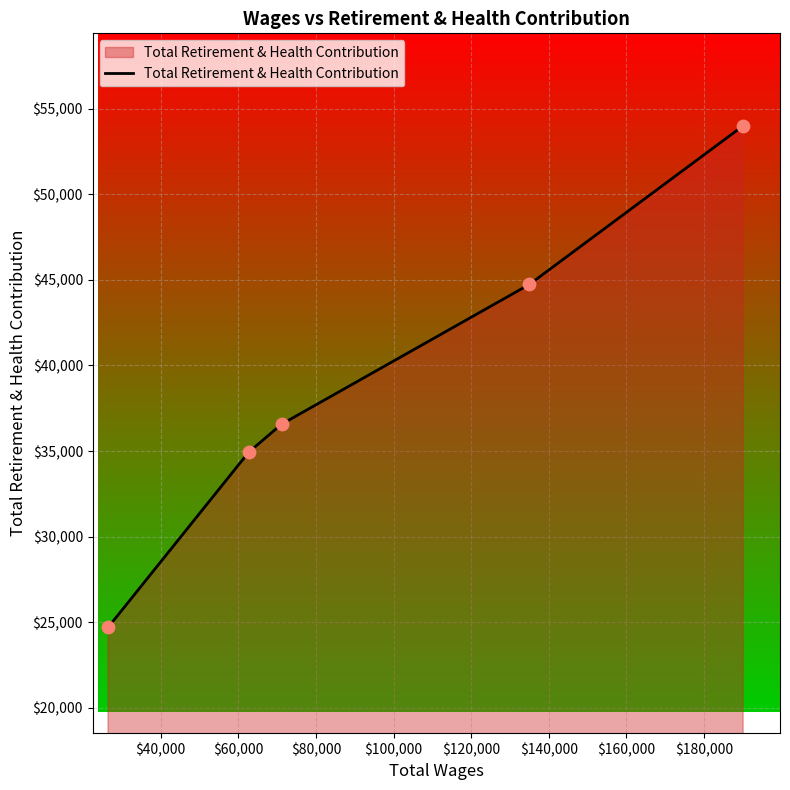

What is the smallest value displayed?

24697